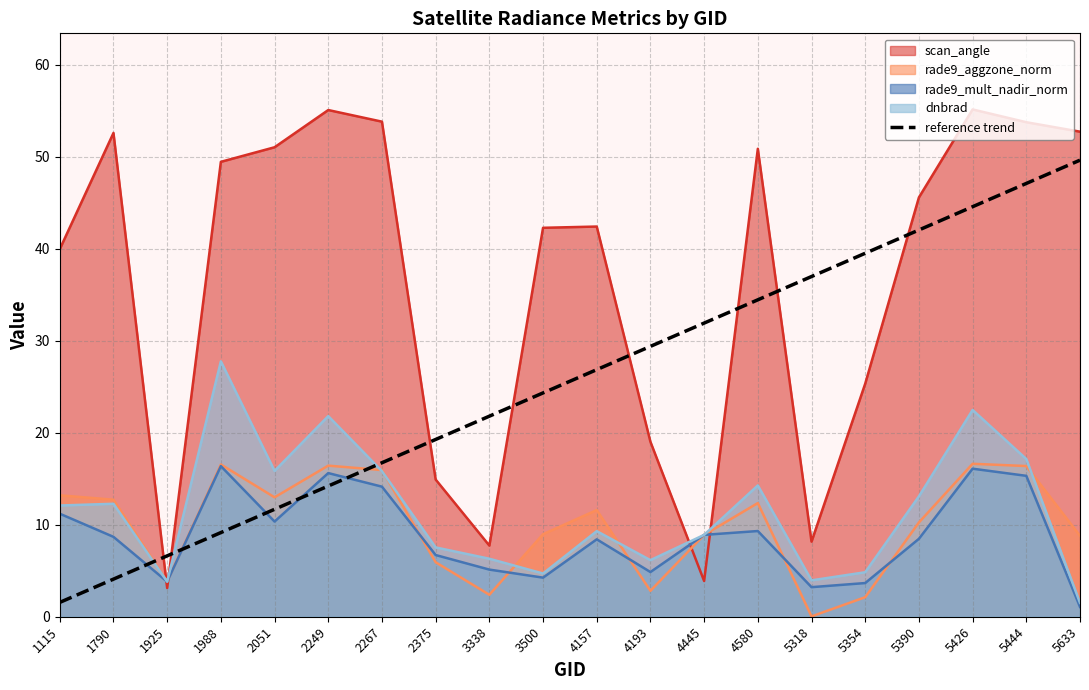

Which category has the lowest value across all series?

5318